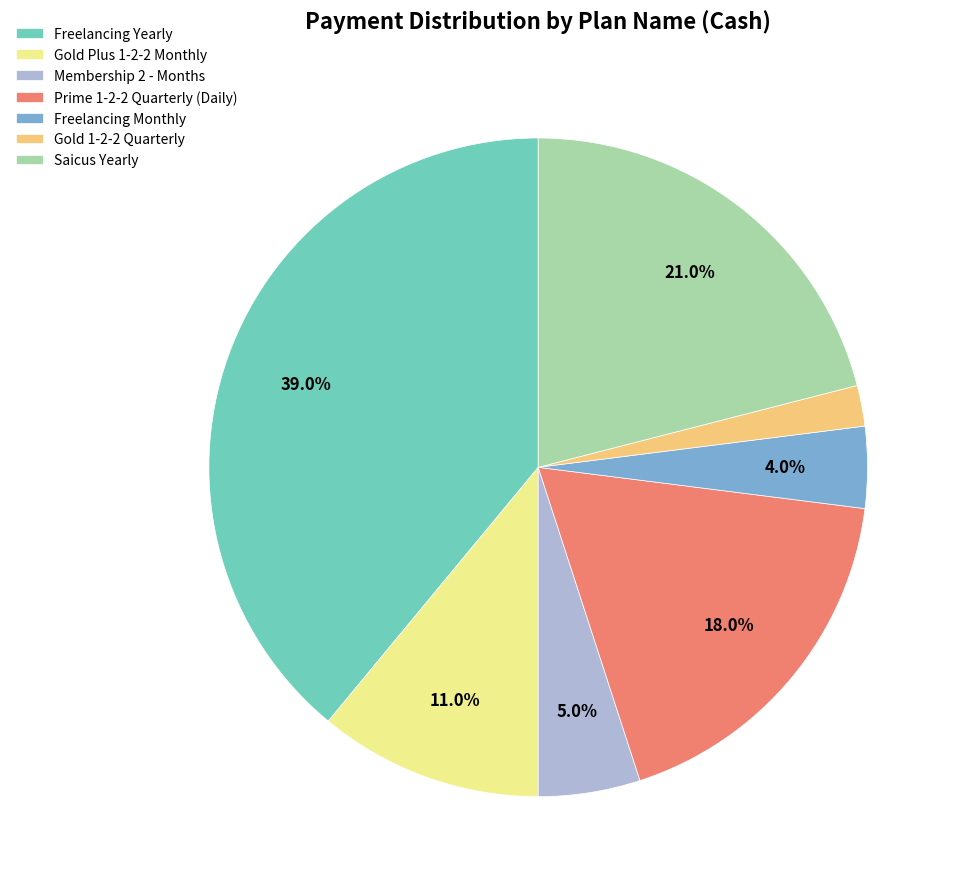

Does any single category account for the majority?

No